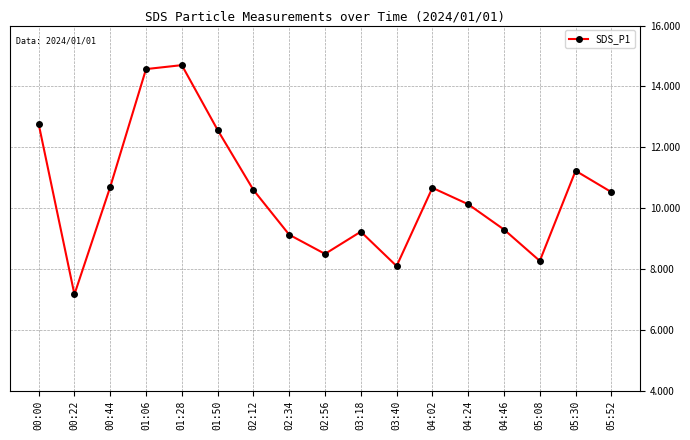

What is the difference between the values at 05:30 and 03:40?

3.1